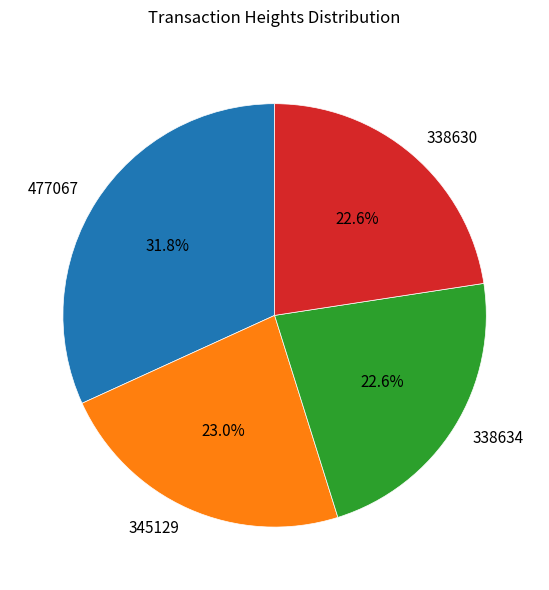

True or false: 338634 accounts for 15% of the total.

False